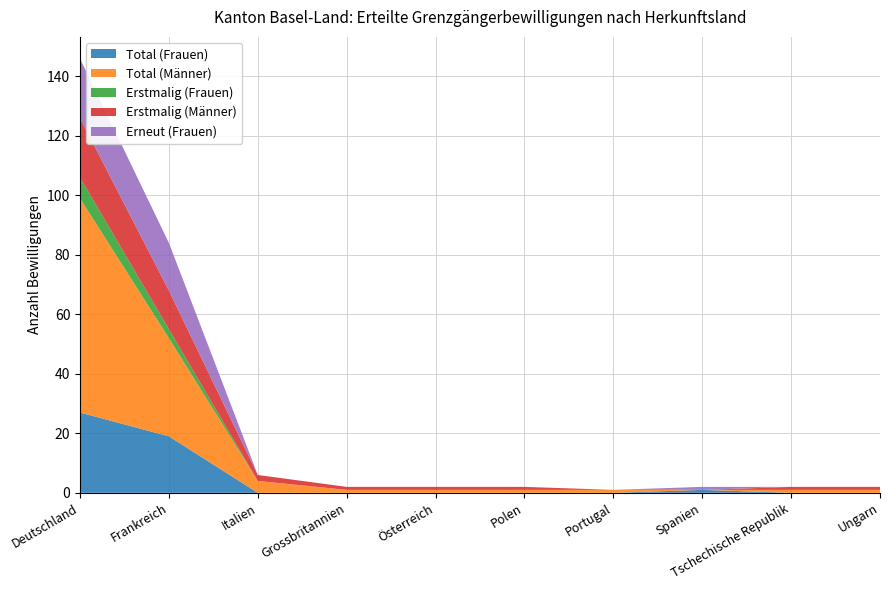

Between Polen and Italien, which is larger?

Polen